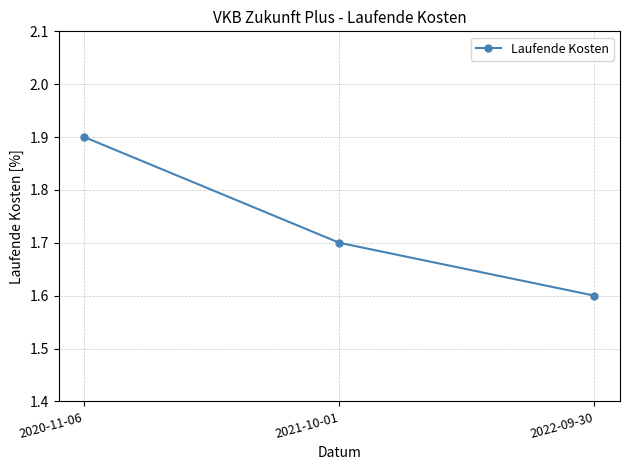

What is the value of the 1st point from the left?

1.9